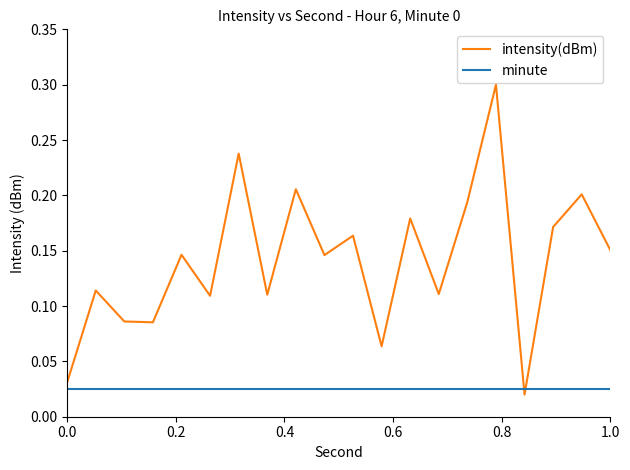

After their last crossing, which series has the higher values: minute or intensity(dBm)?

intensity(dBm)